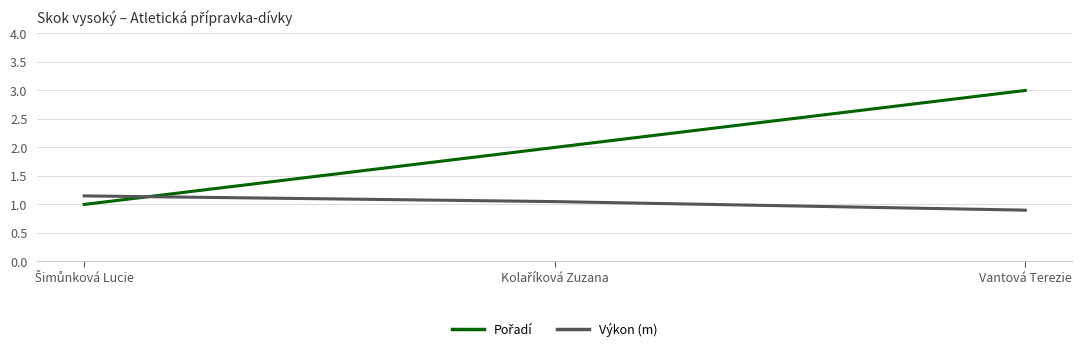

What is the greatest value displayed?

3.0